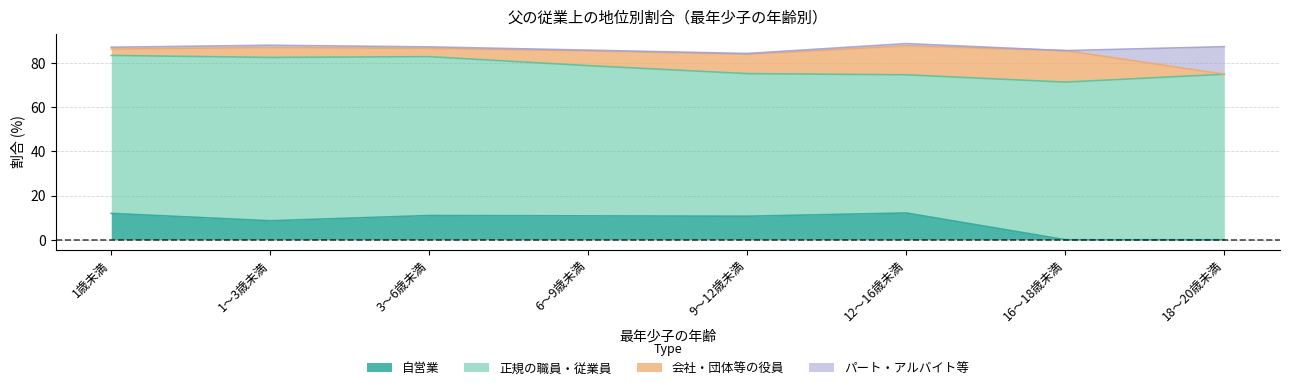

Between 1歳未満 and 1～3歳未満, which series saw the biggest shift?

自営業